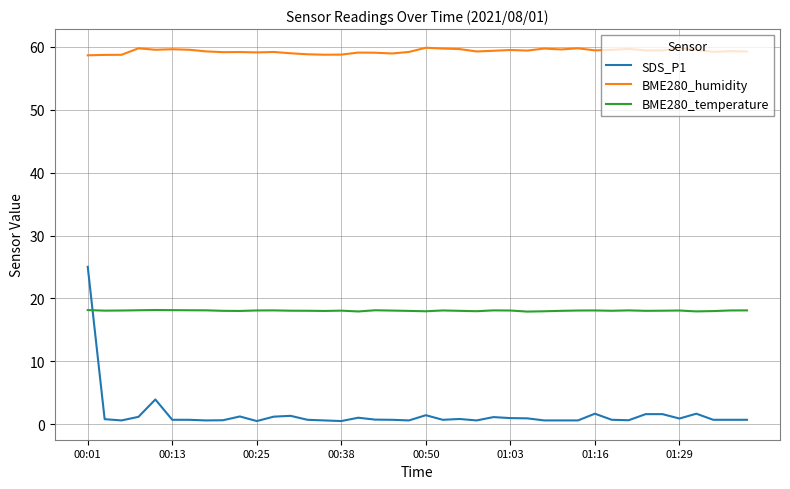

Is this an area chart (filled region under the line)?

No